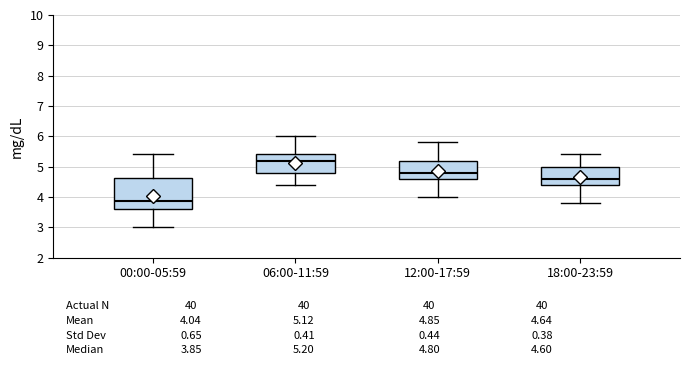

Which box's median line is the highest?

06:00-11:59